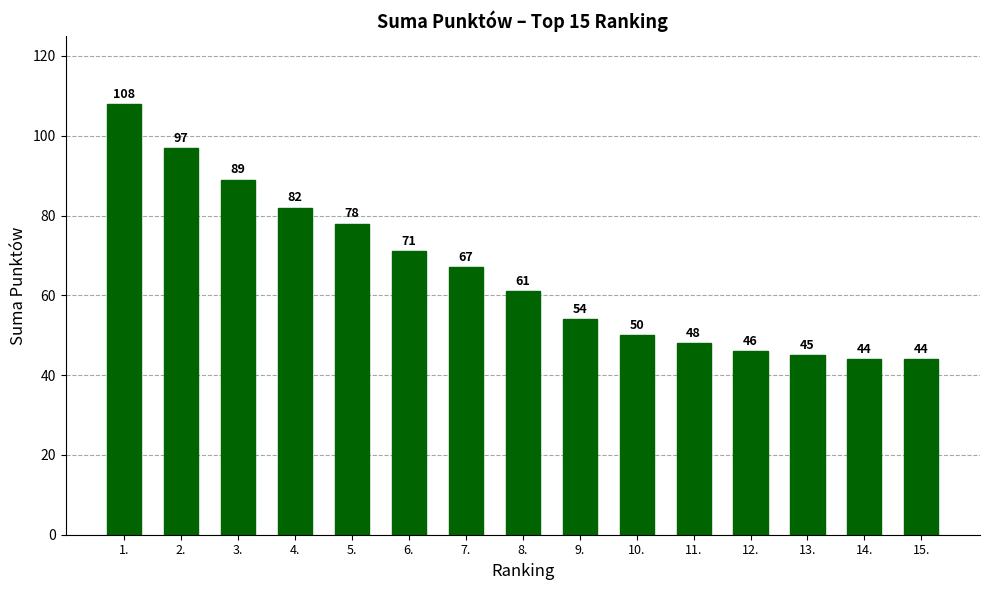

What is the ratio of the value at 7. to the value at 15.?

1.5